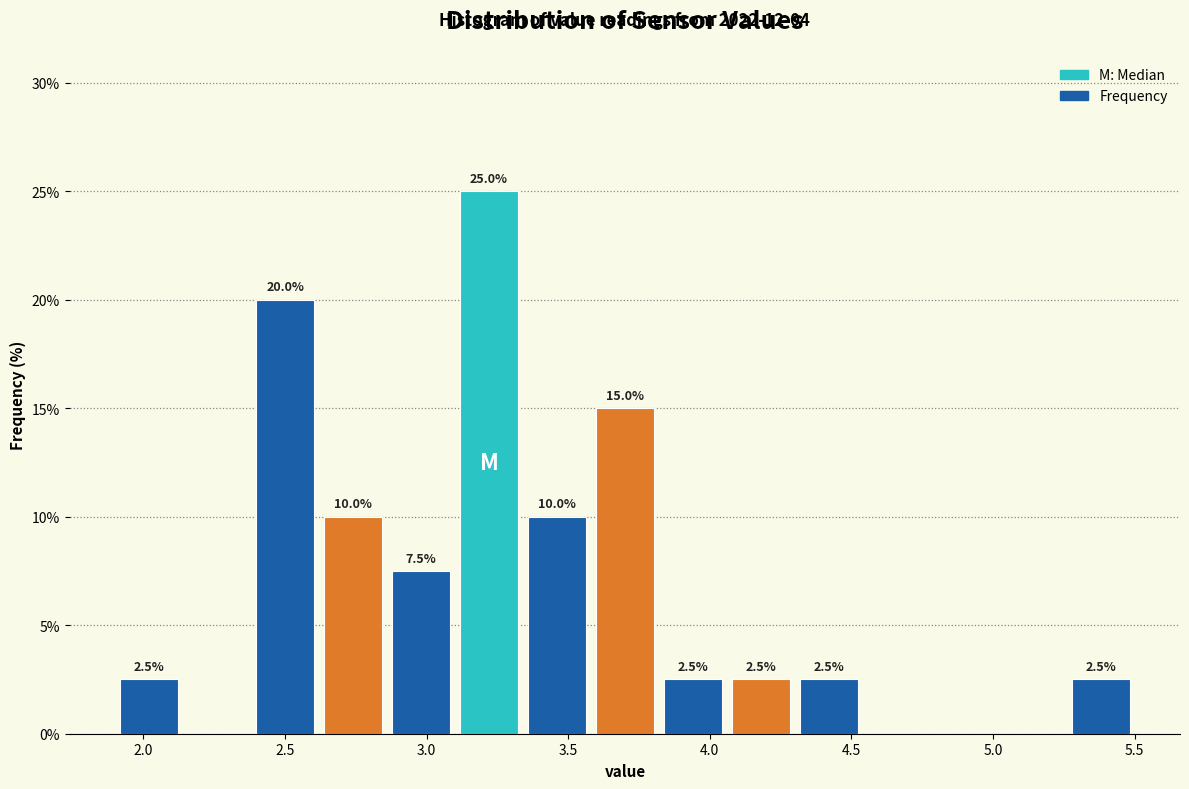

Over which range of the x-axis is the bar tallest?

3.10 to 3.34